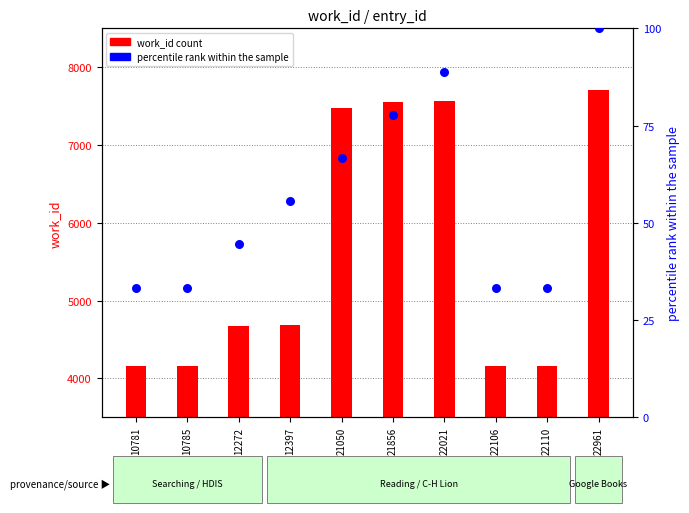

Which series has the largest total across all categories?

work_id